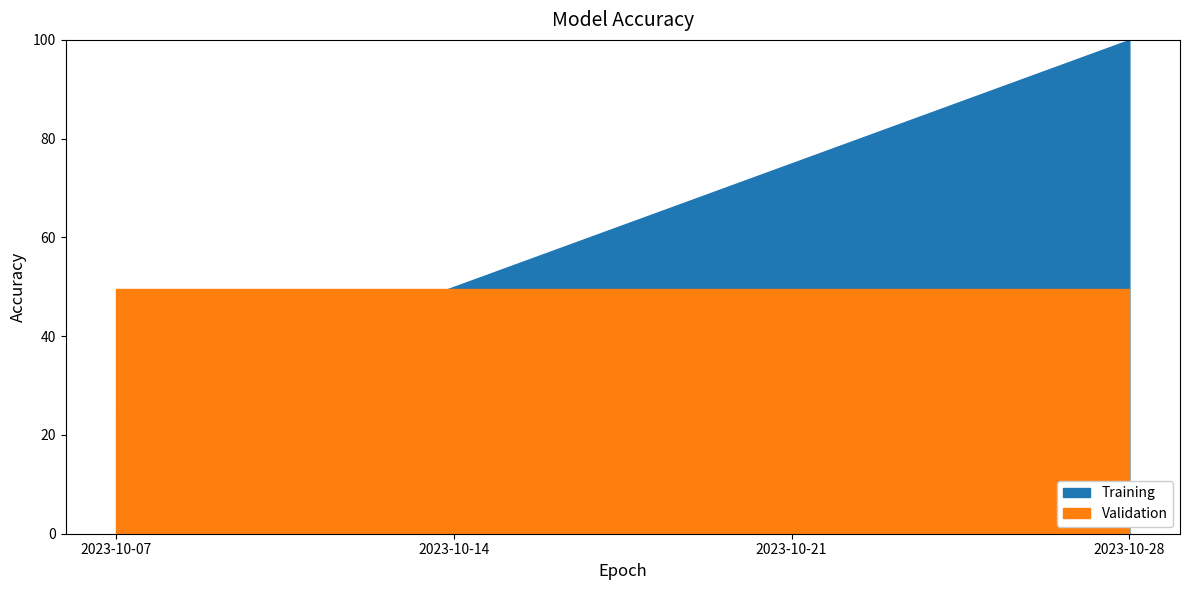

What is the average value of the Validation series?

49.5